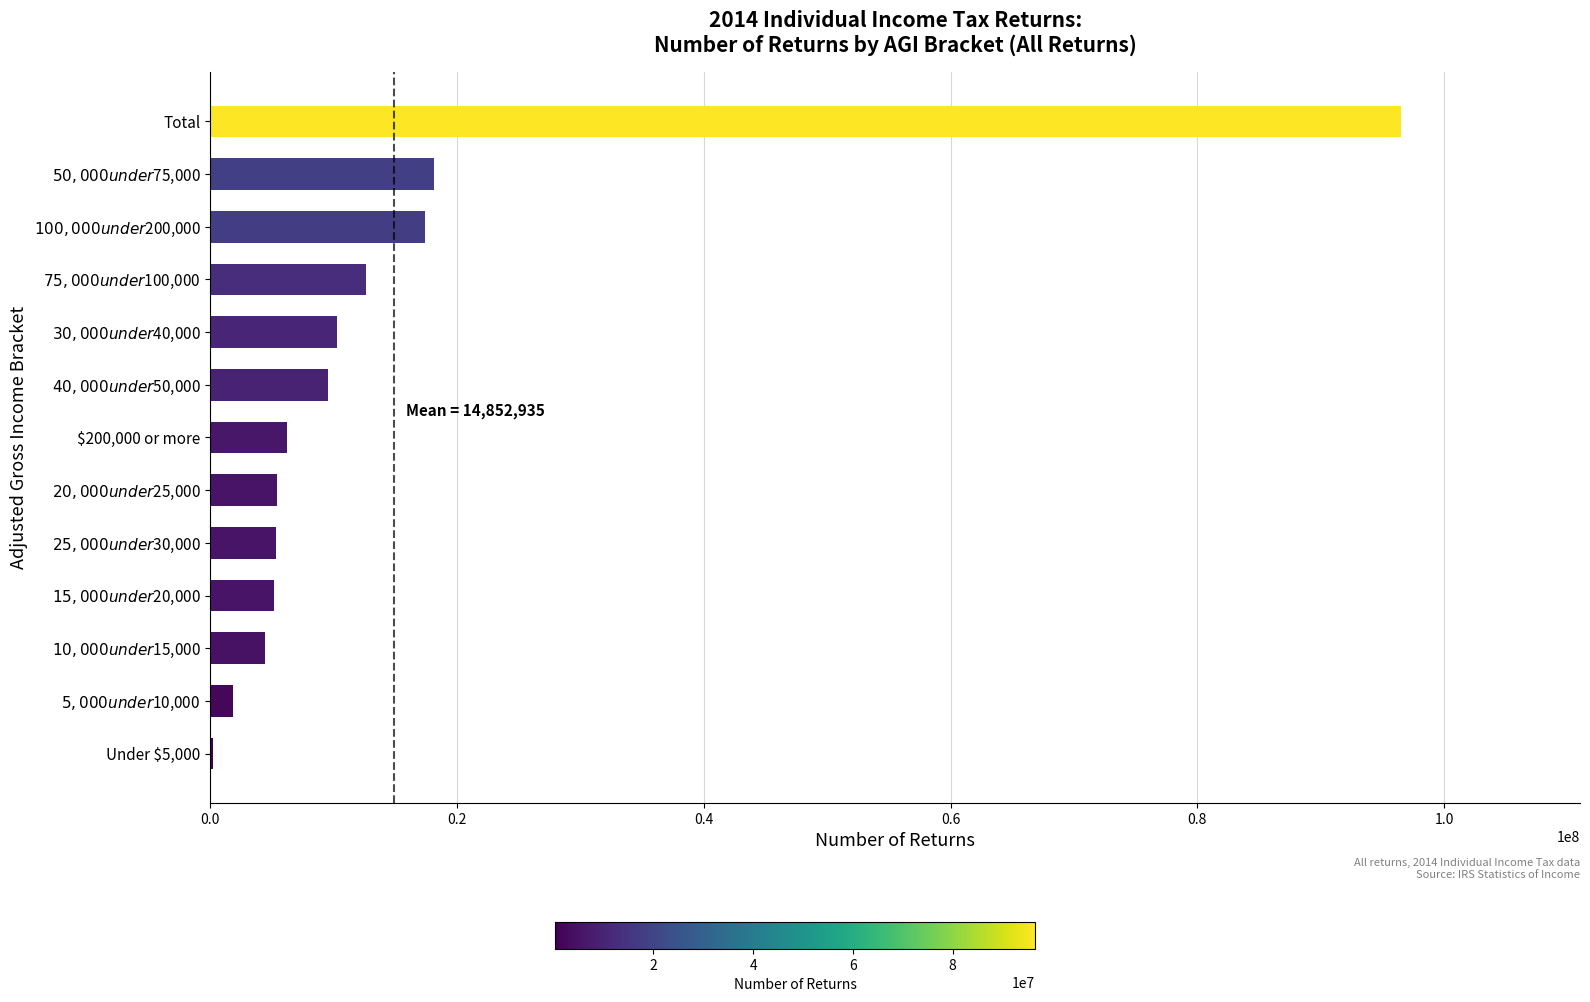

The chart shows a value of 96544079 at Total. True or false?

True